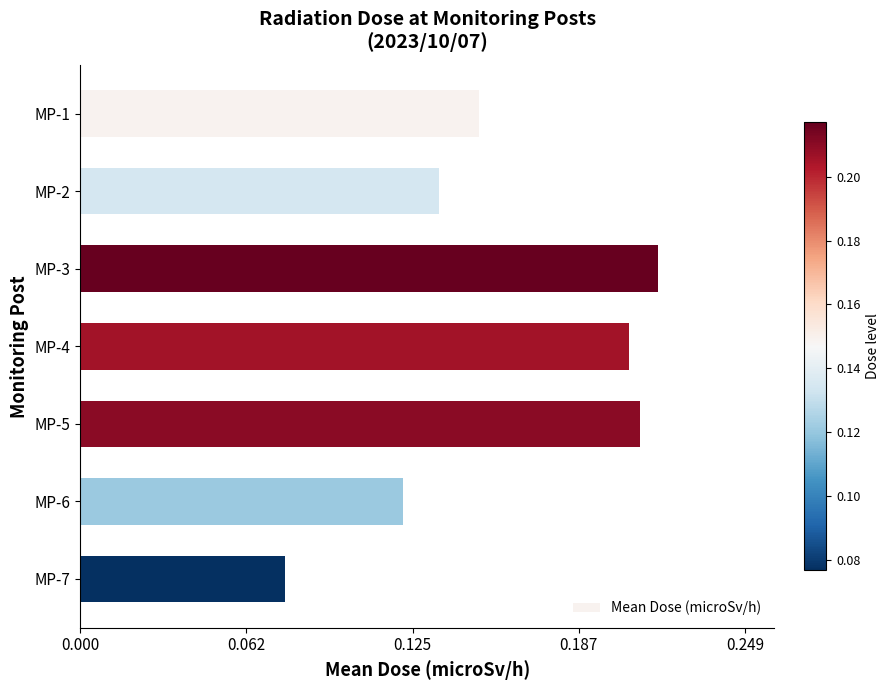

What is the change in value from MP-1 to MP-3?

+0.1